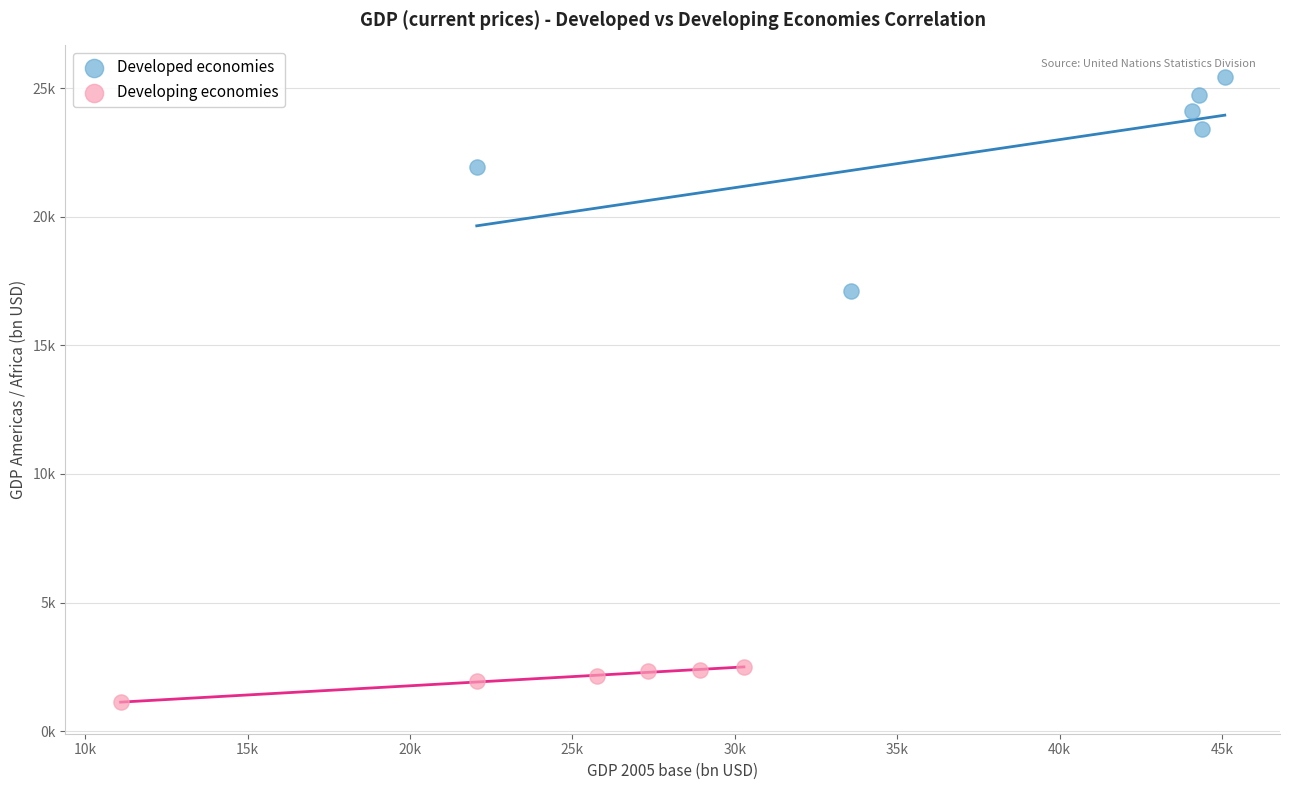

Which series has the widest spread of Y values?

Developed economies